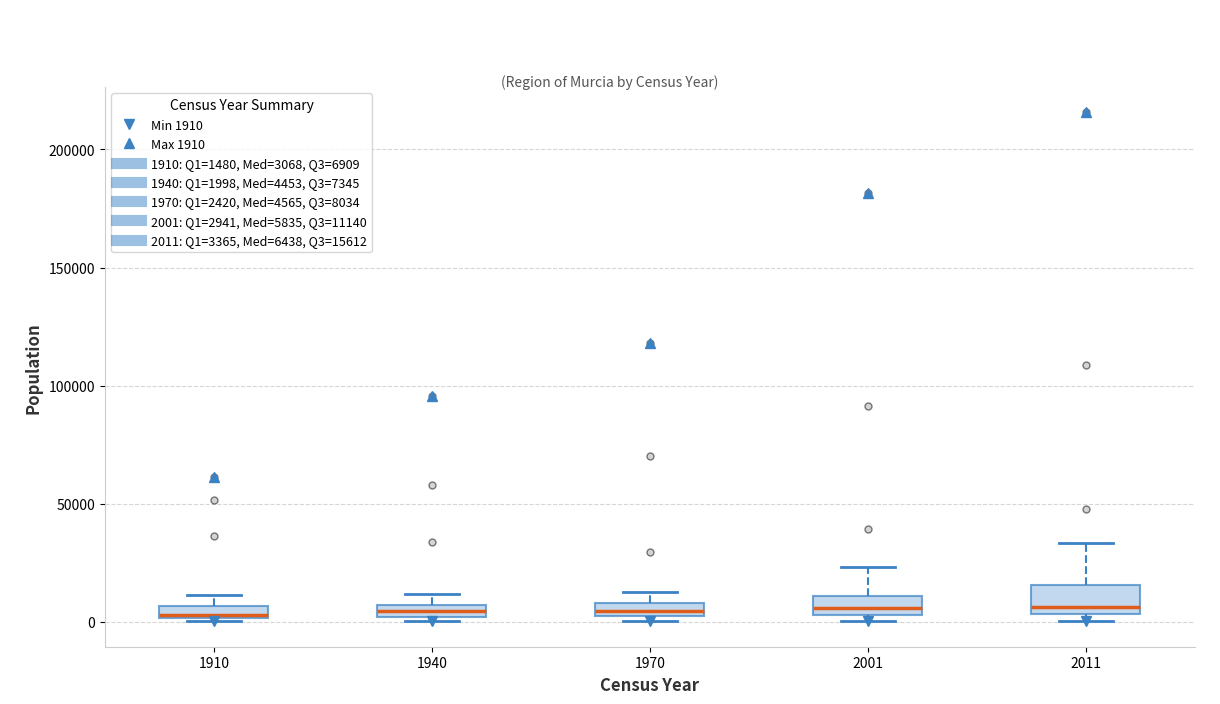

Where is the upper edge of the box at x = 1910 on the y-axis? The values are not printed on the chart, so give them approximately, as read against the axis.

5000